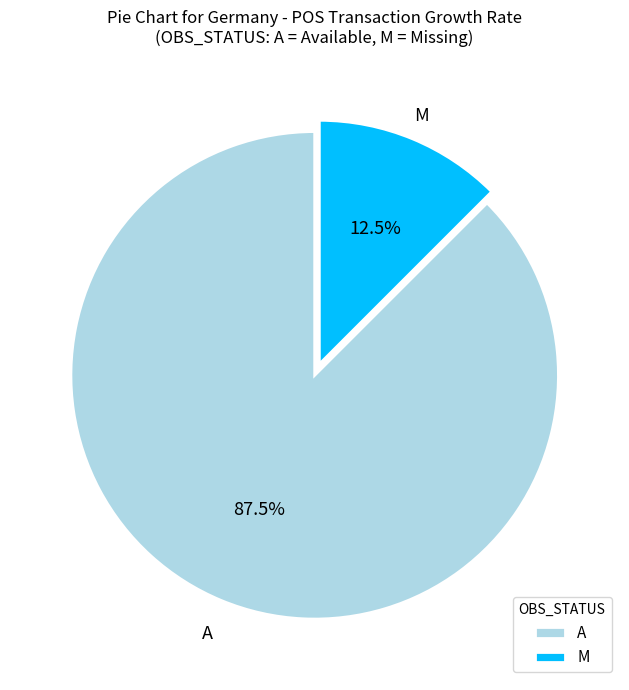

What percentage is NOT represented by M?

87.5%